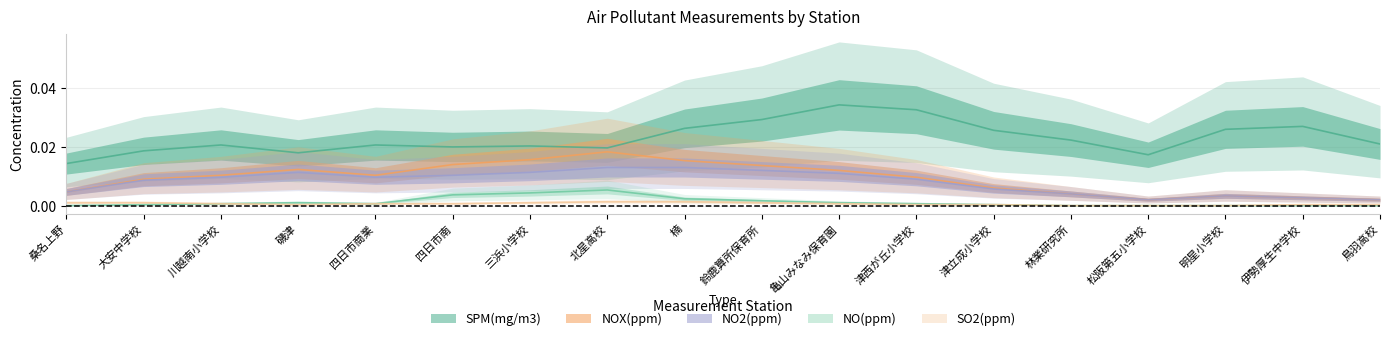

Count the number of categories in the chart.

18